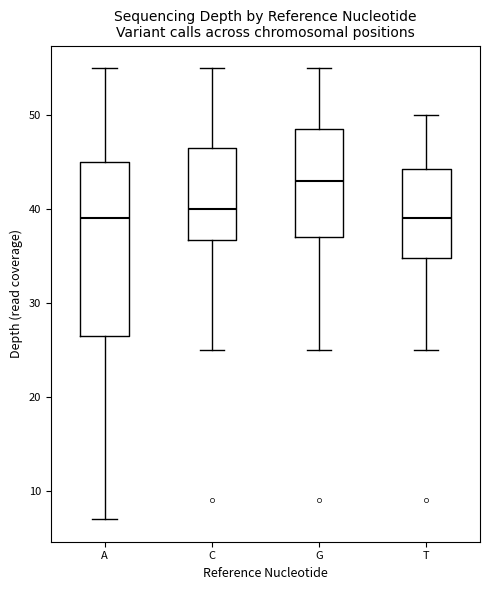

Reading left to right, transcribe this box plot: for each box, give where its median line is, the range the box spans, and where its two whiskers end, as read against the y-axis. The values are not printed on the chart, so give them approximately, as read against the axis.

A: median 39, box 27 to 45, whiskers 7 to 55
C: median 40, box 37 to 47, whiskers 25 to 55
G: median 43, box 37 to 49, whiskers 25 to 55
T: median 39, box 35 to 44, whiskers 25 to 50